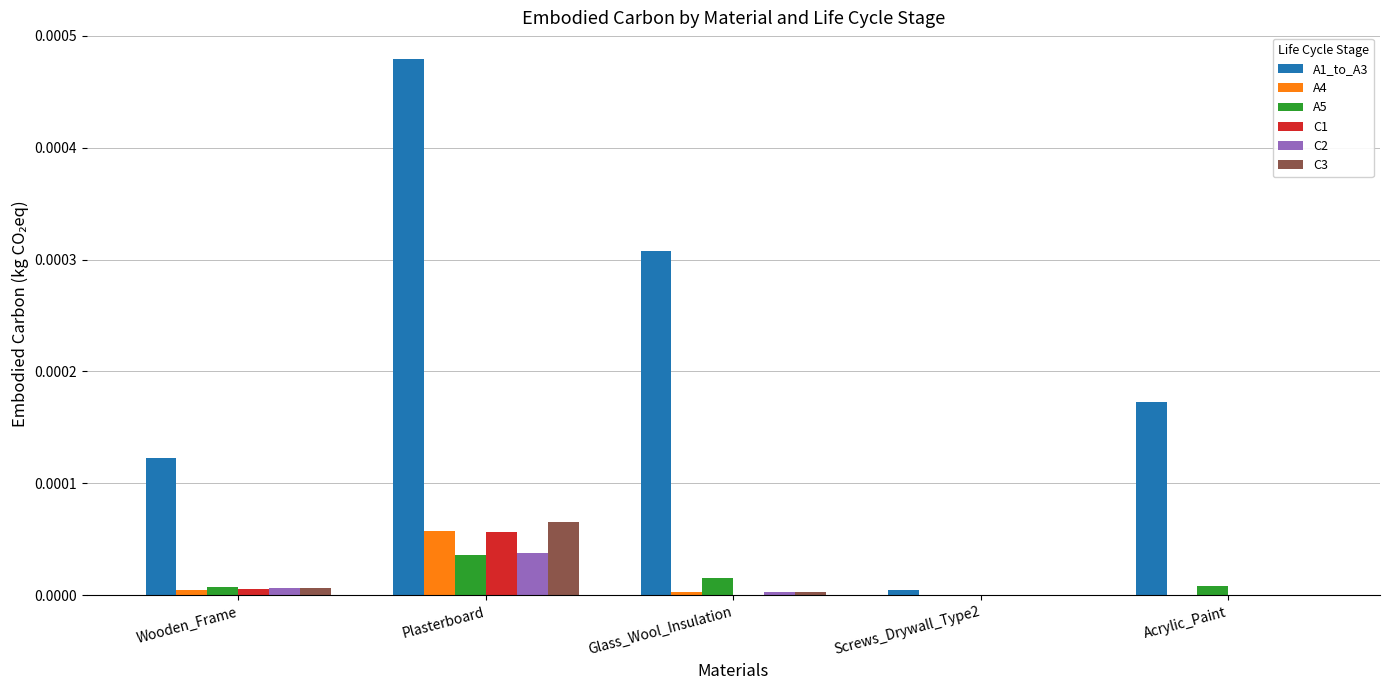

Which series has the largest range (max minus min)?

A1_to_A3